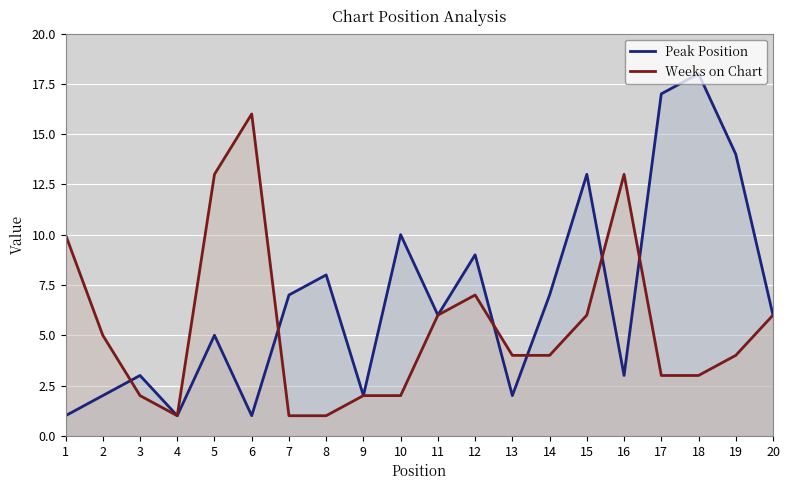

How many lines are shown in the chart?

2